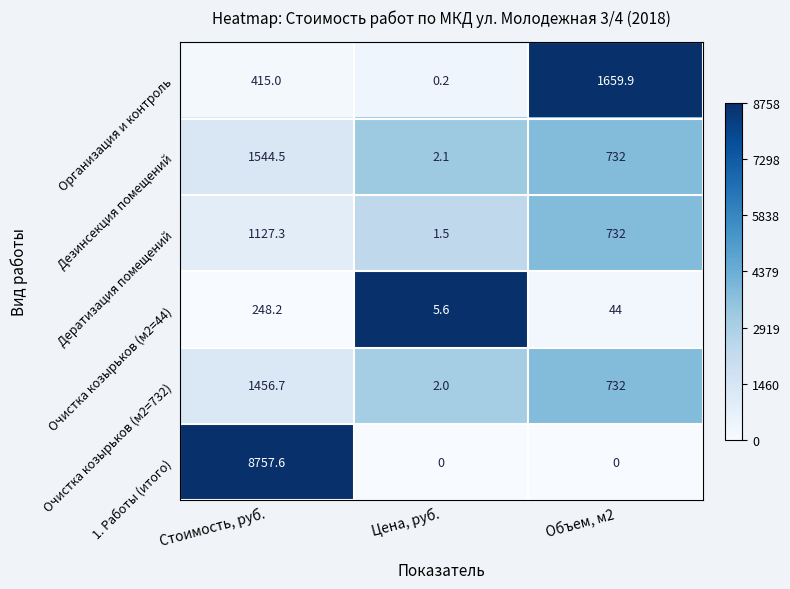

Which series has the largest range (max minus min)?

1. Работы (итого)